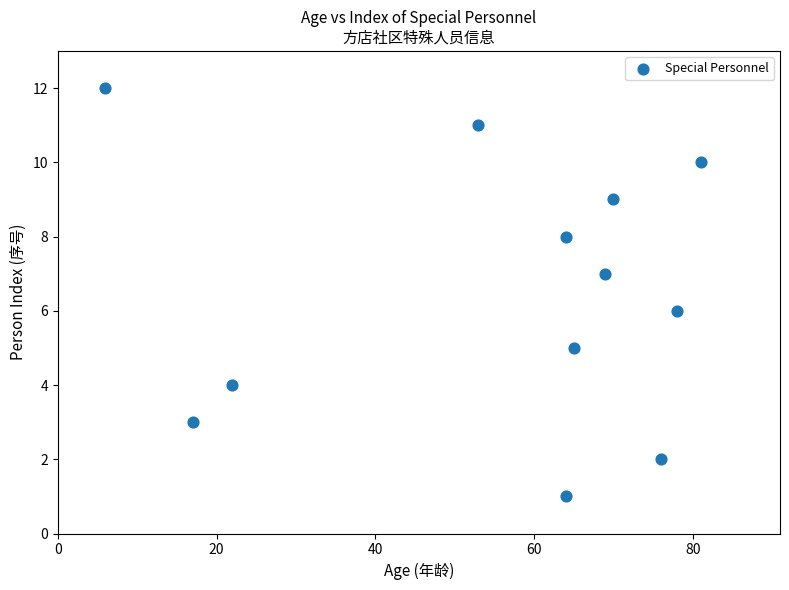

What is the range of Y values (max minus min)?

11